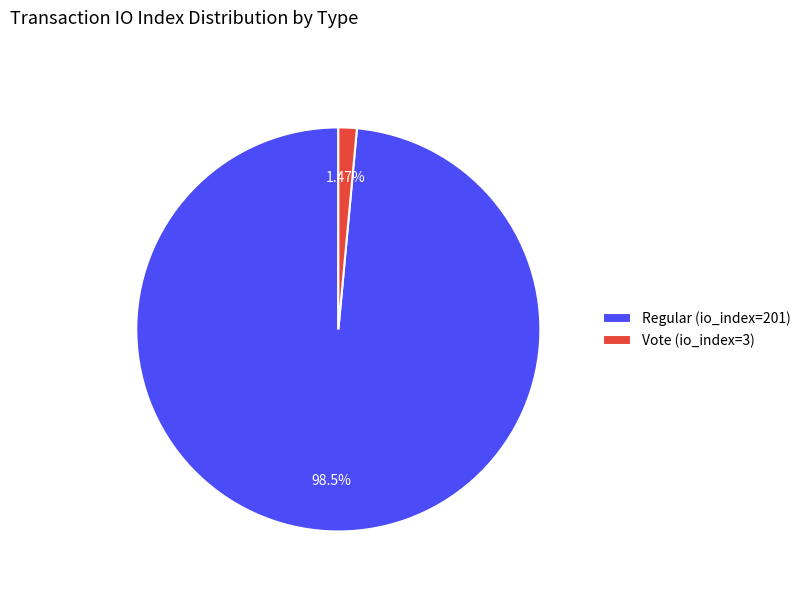

Which slice represents more than half of the pie?

Regular (io_index=201)